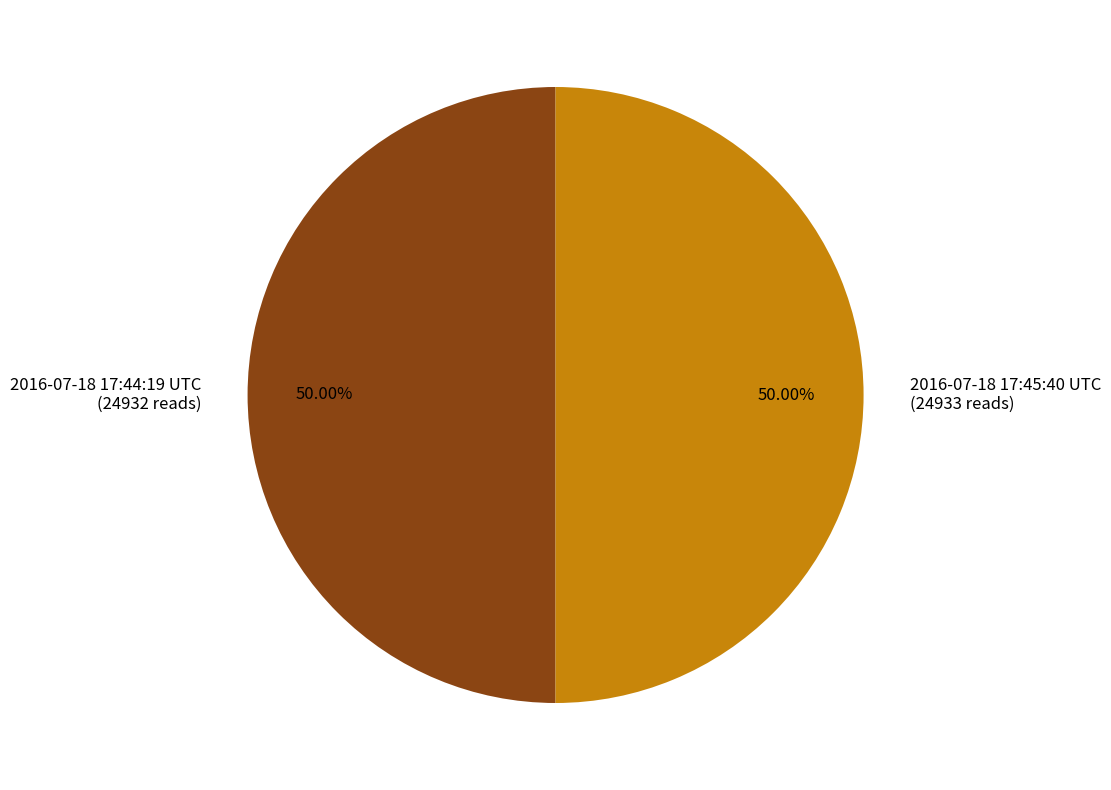

True or false: 2016-07-18 17:45:40 UTC accounts for 50% of the total.

True